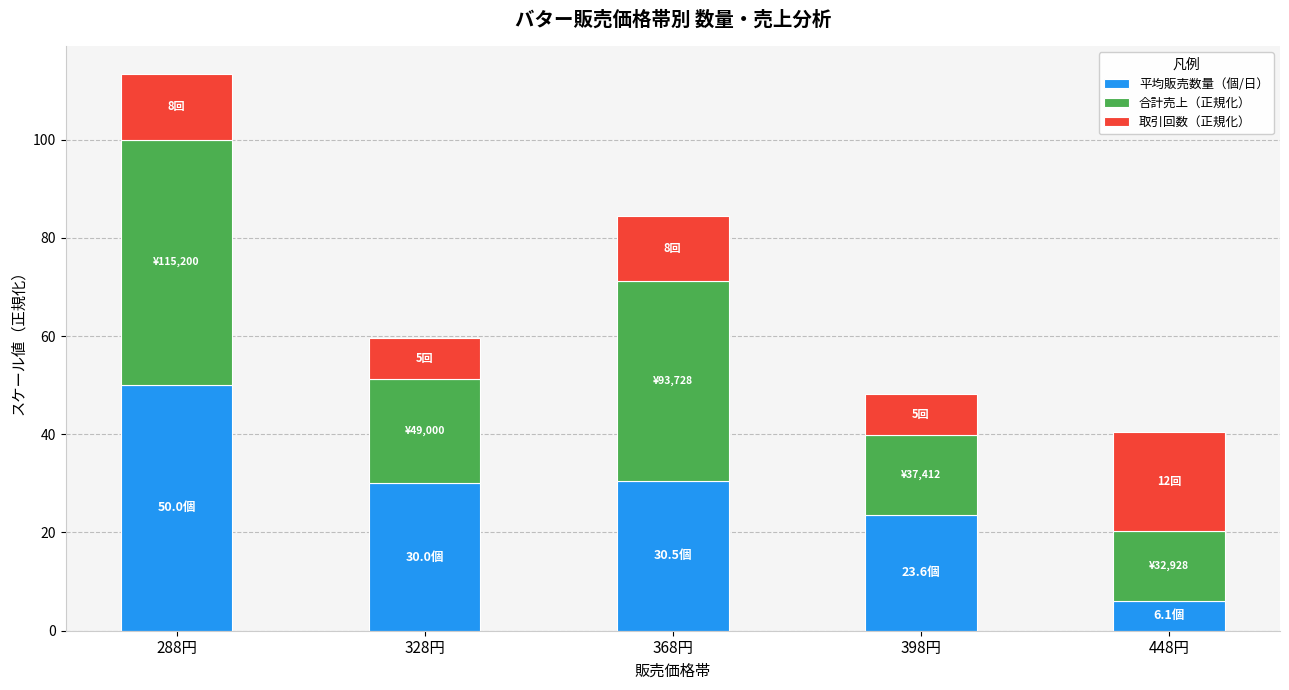

The 平均販売数量（個/日） series shows 23.6 at 398円. True or false?

True